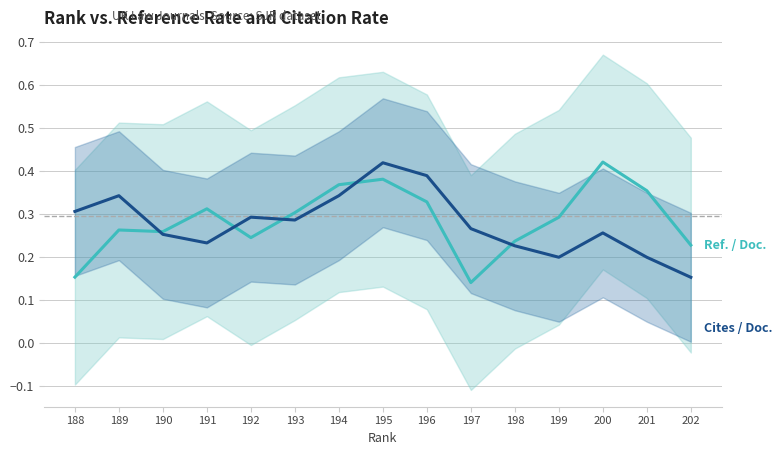

True or false: Cites / Doc. (2yr) has more than 1 points higher than both neighbors.

True